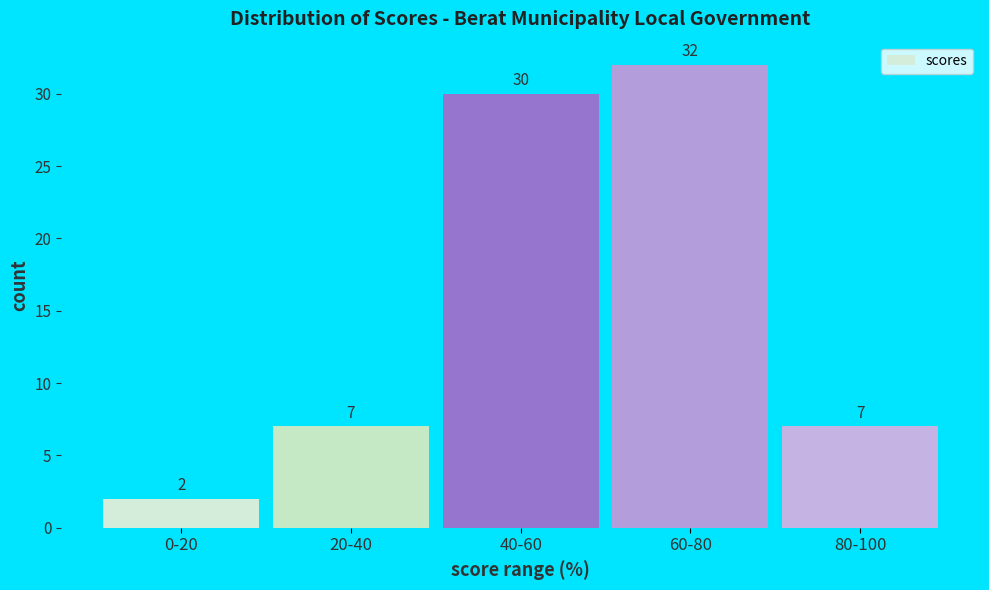

Reading left to right, extract all data points from this chart.

2	7	30	32	7